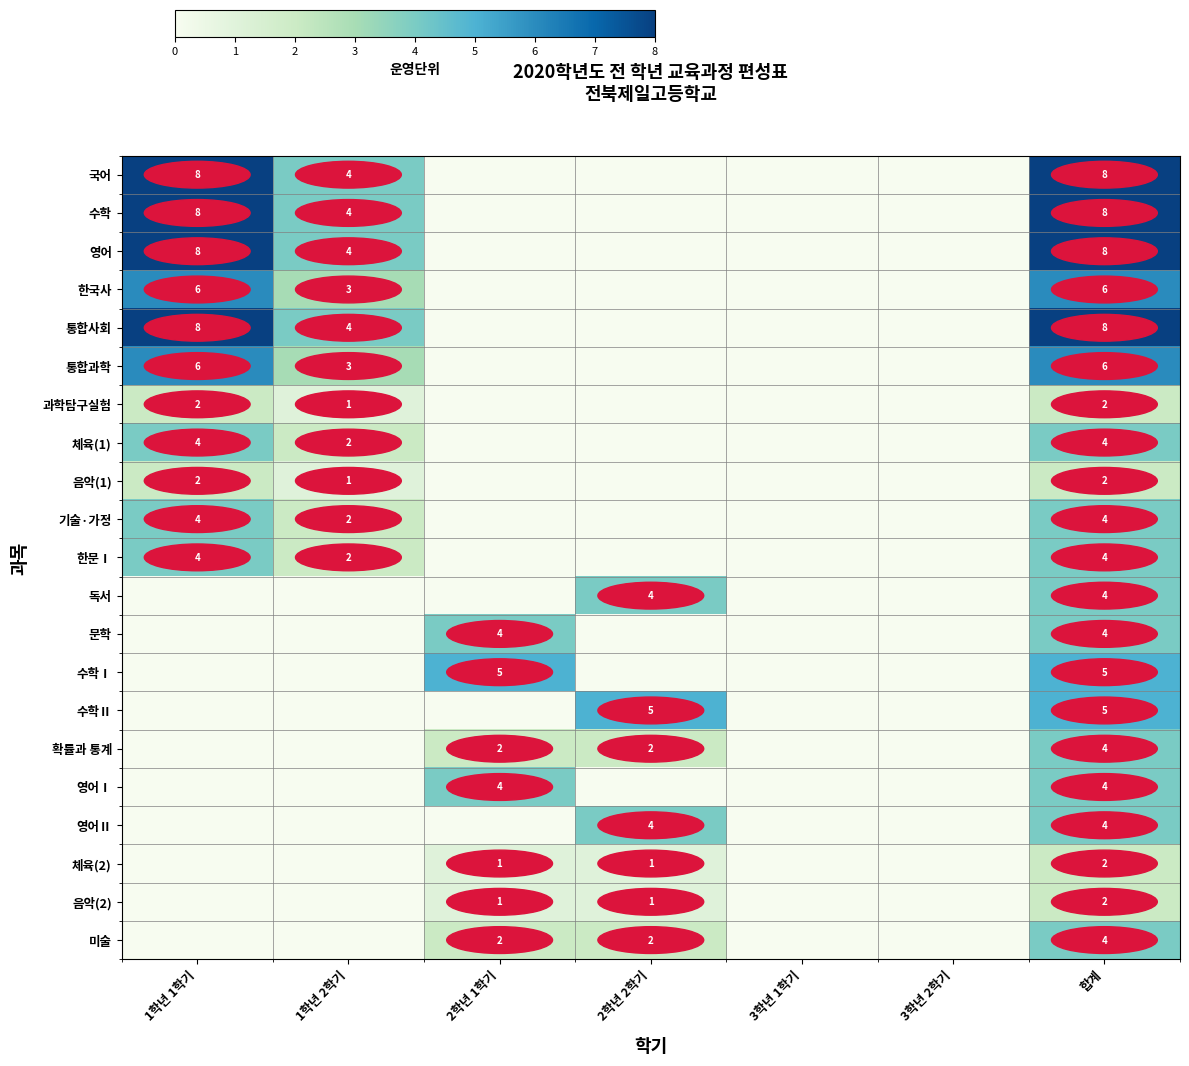

The value of 영어 at 합계 is 8. True or false?

True